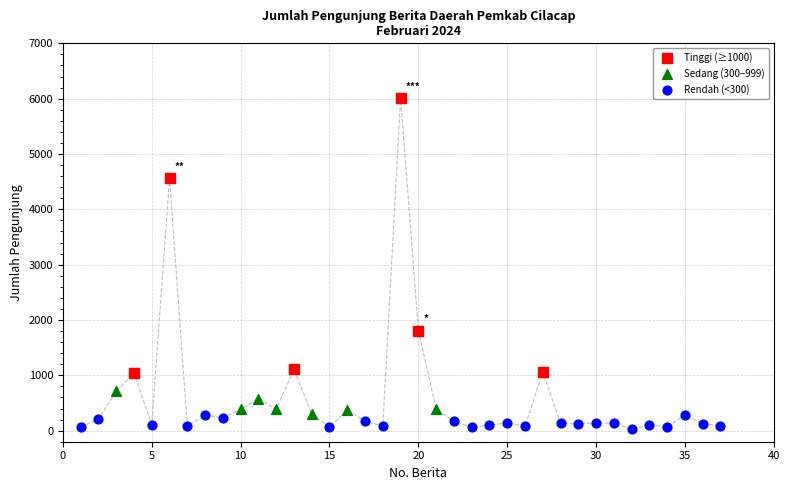

Which series reaches the maximum Y coordinate?

Tinggi (≥1000)